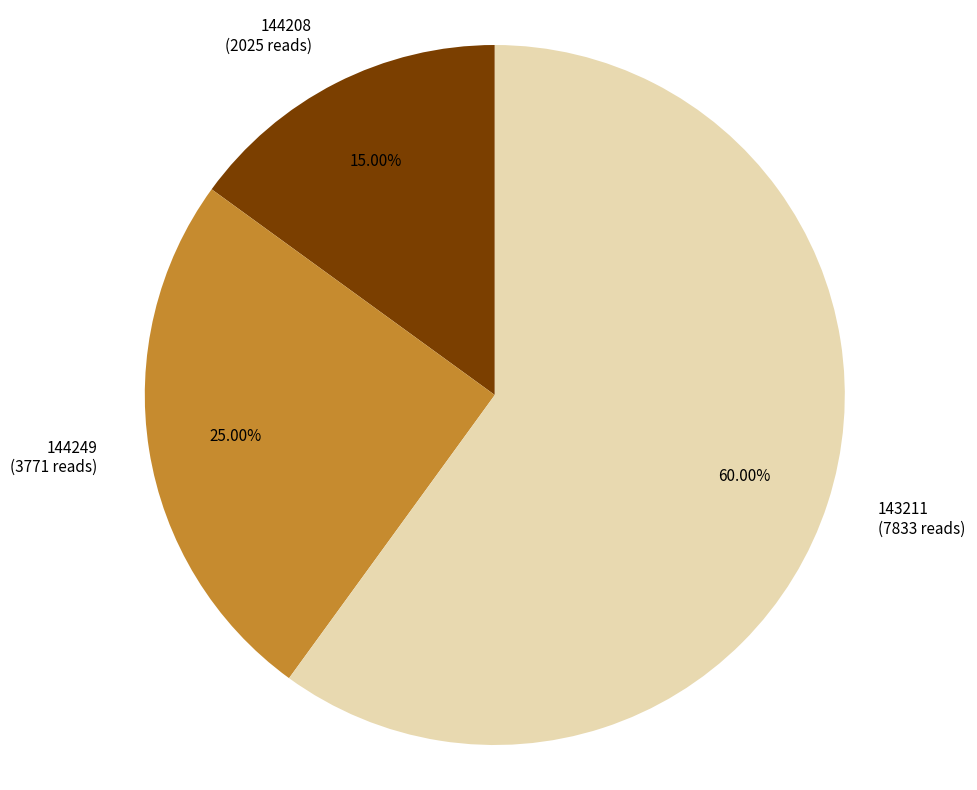

How many slices are in this pie chart?

3